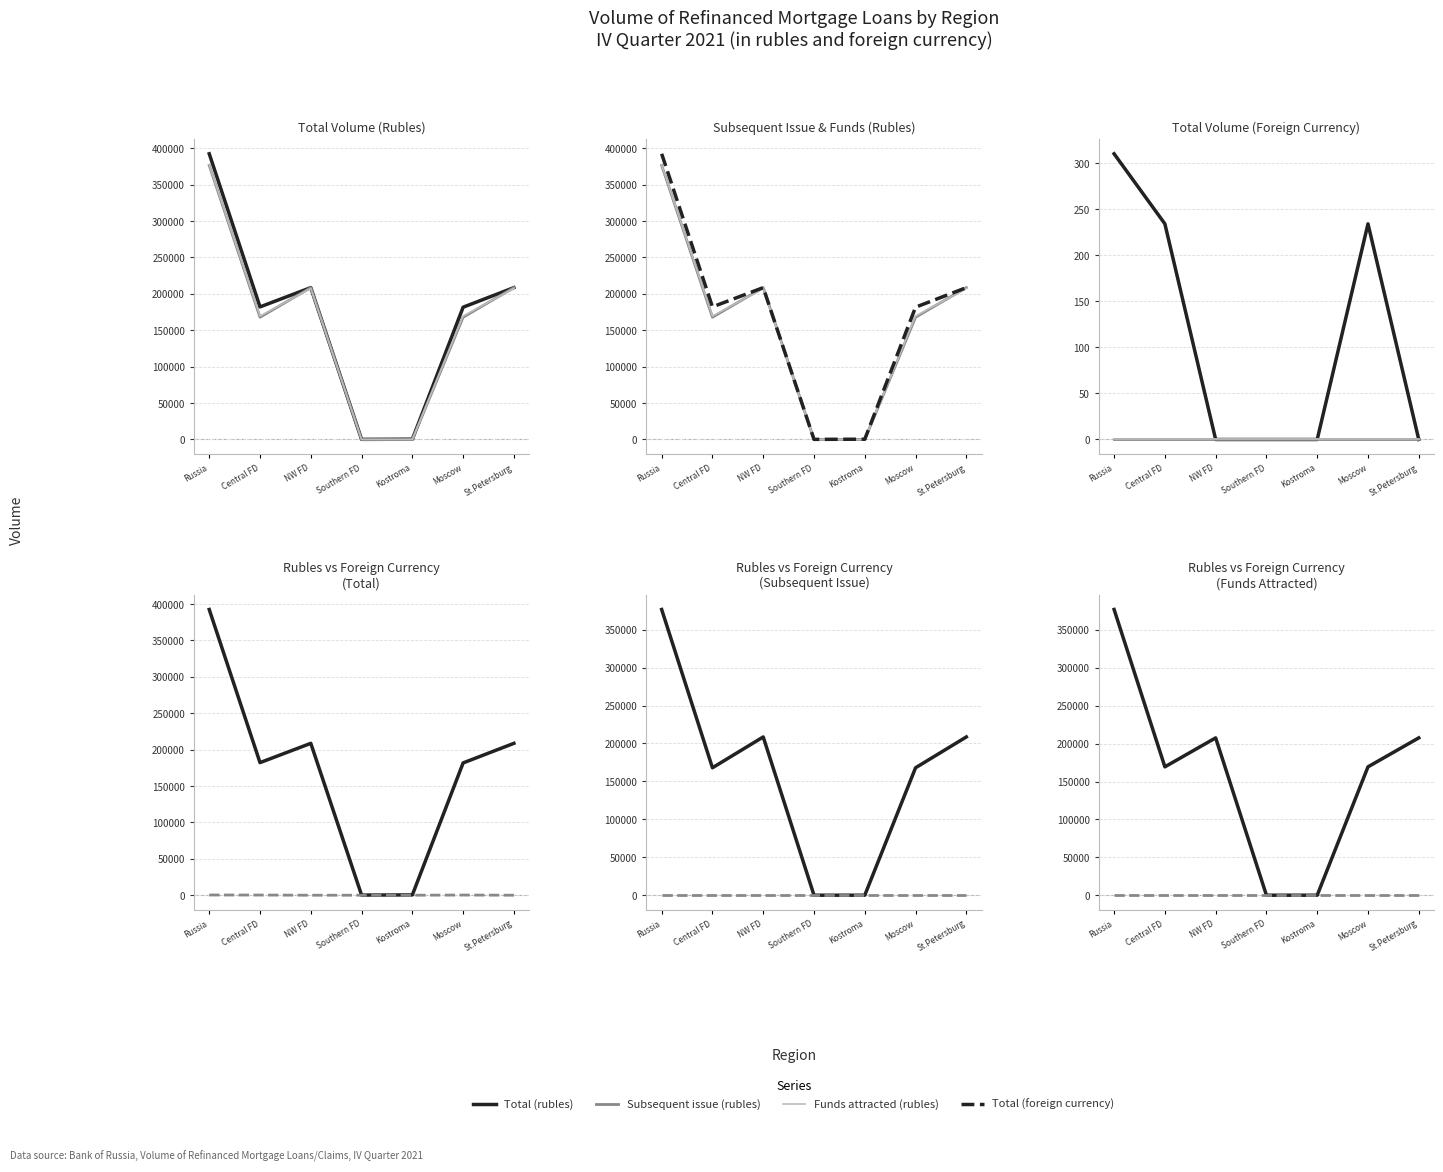

What is the difference between the maximum and minimum values in the Total (foreign currency) series?

310